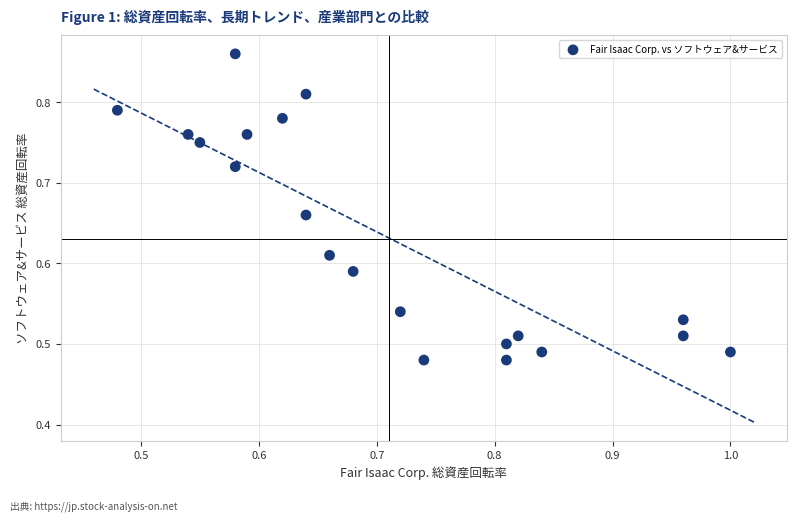

What is the range of Y values (max minus min)?

0.4